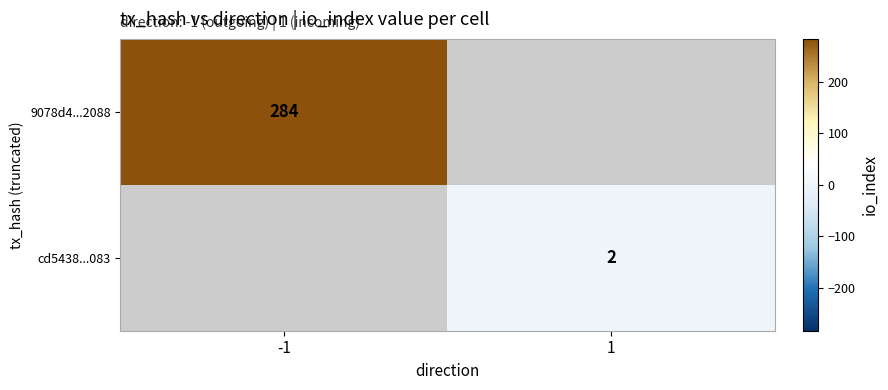

The cd5438...083 series shows 1 at 1. True or false?

False